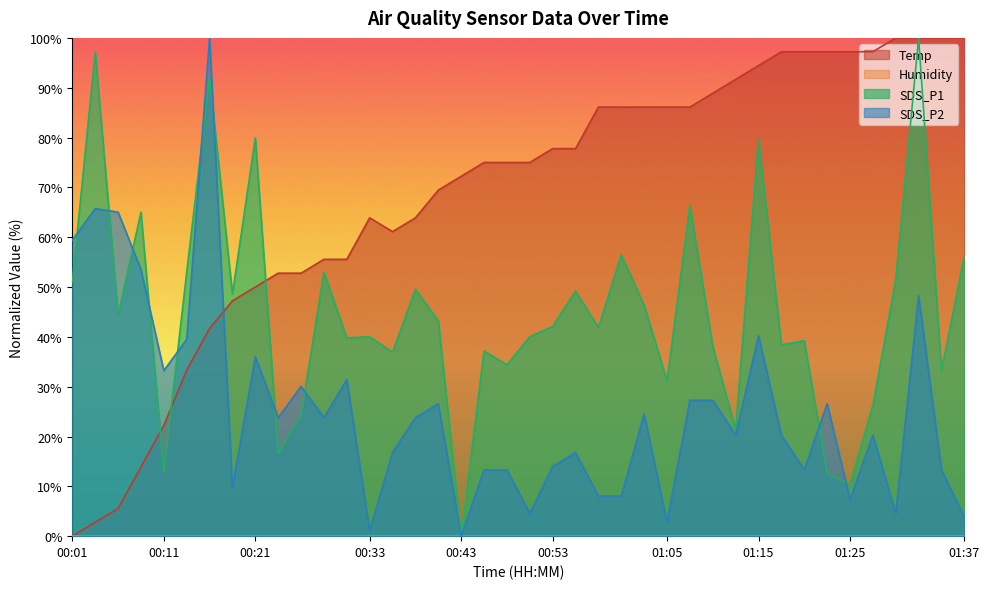

Reading left to right, transcribe all the data shown in this chart.

Temp: 00:01=0.0	00:03=2.8	00:06=5.6	00:08=13.9	00:11=22.2	00:13=33.3	00:16=41.7	00:18=47.2	00:21=50.0	00:23=52.8	00:26=52.8	00:28=55.6	00:31=55.6	00:33=63.9	00:35=61.1	00:38=63.9	00:40=69.4	00:43=72.2	00:45=75.0	00:48=75.0	00:50=75.0	00:53=77.8	00:55=77.8	00:58=86.1	01:00=86.1	01:03=86.1	01:05=86.1	01:08=86.1	01:10=88.9	01:13=91.7	01:15=94.4	01:17=97.2	01:20=97.2	01:22=97.2	01:25=97.2	01:27=97.2	01:30=100.0	01:32=100.0	01:35=100.0	01:37=100.0
SDS_P1: 00:01=51.0	00:03=97.1	00:06=44.4	00:08=65.0	00:11=12.8	00:13=53.0	00:16=92.0	00:18=48.6	00:21=79.9	00:23=16.6	00:26=24.3	00:28=53.0	00:31=39.8	00:33=40.0	00:35=36.9	00:38=49.5	00:40=43.2	00:43=0.0	00:45=37.2	00:48=34.4	00:50=40.0	00:53=42.1	00:55=49.2	00:58=41.9	01:00=56.4	01:03=46.3	01:05=31.2	01:08=66.4	01:10=38.1	01:13=21.4	01:15=79.7	01:17=38.4	01:20=39.2	01:22=12.6	01:25=10.3	01:27=26.3	01:30=51.5	01:32=100.0	01:35=33.3	01:37=56.2
SDS_P2: 00:01=59.4	00:03=65.7	00:06=65.0	00:08=53.5	00:11=33.2	00:13=39.5	00:16=100.0	00:18=9.8	00:21=36.0	00:23=23.8	00:26=30.1	00:28=23.8	00:31=31.5	00:33=1.0	00:35=16.8	00:38=23.8	00:40=26.6	00:43=0.0	00:45=13.3	00:48=13.3	00:50=4.5	00:53=14.0	00:55=16.8	00:58=8.0	01:00=8.0	01:03=24.5	01:05=2.8	01:08=27.3	01:10=27.3	01:13=20.3	01:15=40.2	01:17=20.3	01:20=13.3	01:22=26.6	01:25=7.3	01:27=20.3	01:30=4.5	01:32=48.3	01:35=13.3	01:37=3.8